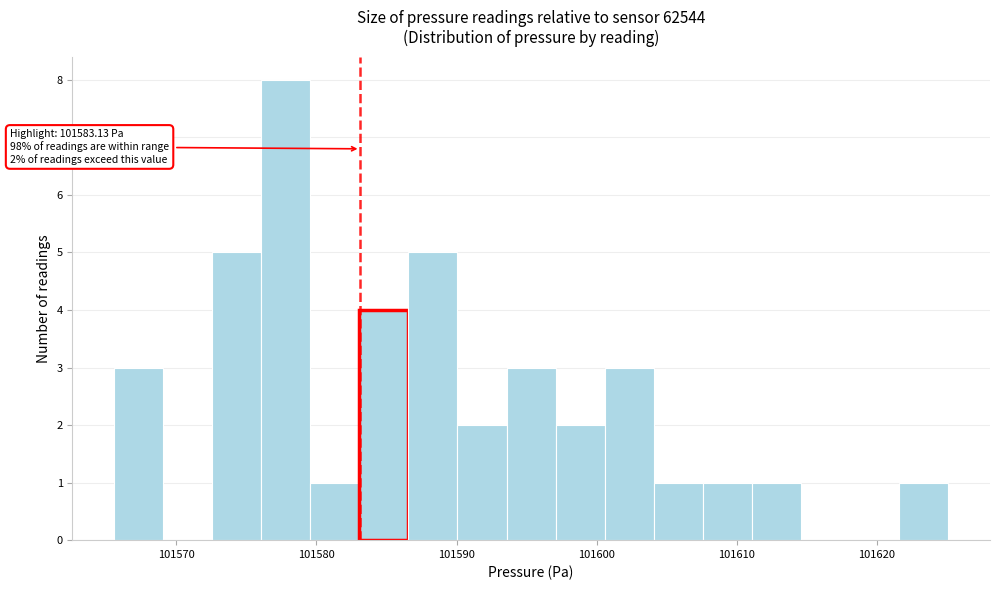

Around what value on the x-axis is the tallest bar? Give the approximate position of its centre, as read against the axis.

101578